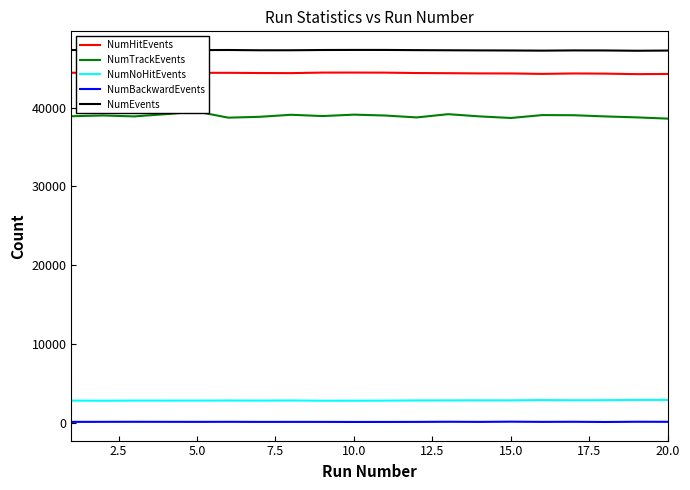

Reading left to right, extract all data points from this chart.

NumHitEvents: 44401	44412	44392	44392	44393	44392	44367	44354	44422	44425	44415	44365	44345	44318	44312	44257	44311	44291	44226	44249
NumTrackEvents: 38896	38989	38873	39154	39478	38712	38823	39079	38916	39096	38984	38743	39154	38874	38673	39040	39022	38871	38750	38593
NumNoHitEvents: 2880	2864	2881	2878	2881	2891	2882	2897	2860	2866	2875	2901	2904	2915	2910	2946	2919	2934	2962	2963
NumBackwardEvents: 185	189	196	190	186	193	182	185	183	174	177	182	199	184	211	185	198	171	200	193
NumEvents: 47281	47276	47273	47270	47274	47283	47249	47251	47282	47291	47290	47266	47249	47233	47222	47203	47230	47225	47188	47212